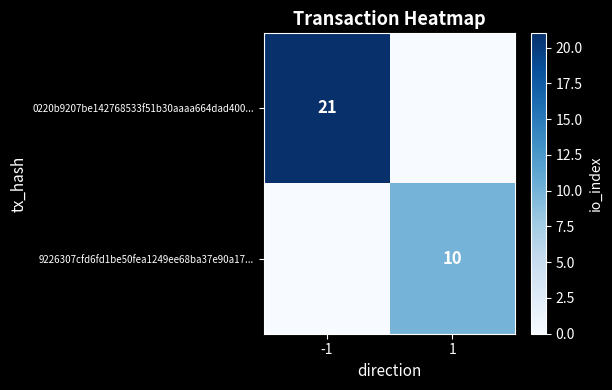

True or false: 0220b9207be142768533f51b30aaaa664dad400... has a value of 21 at -1.

True